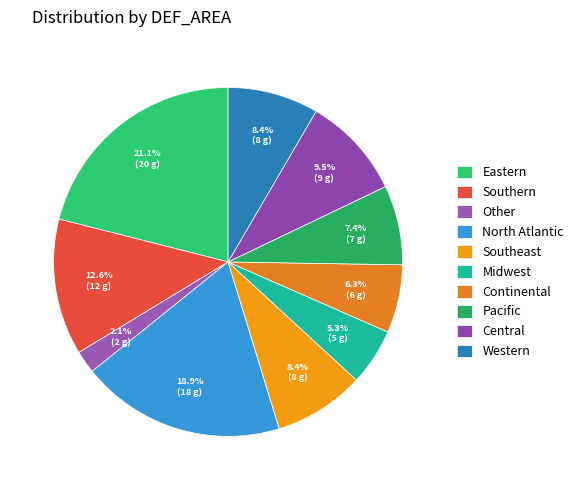

How many slices are in this pie chart?

10